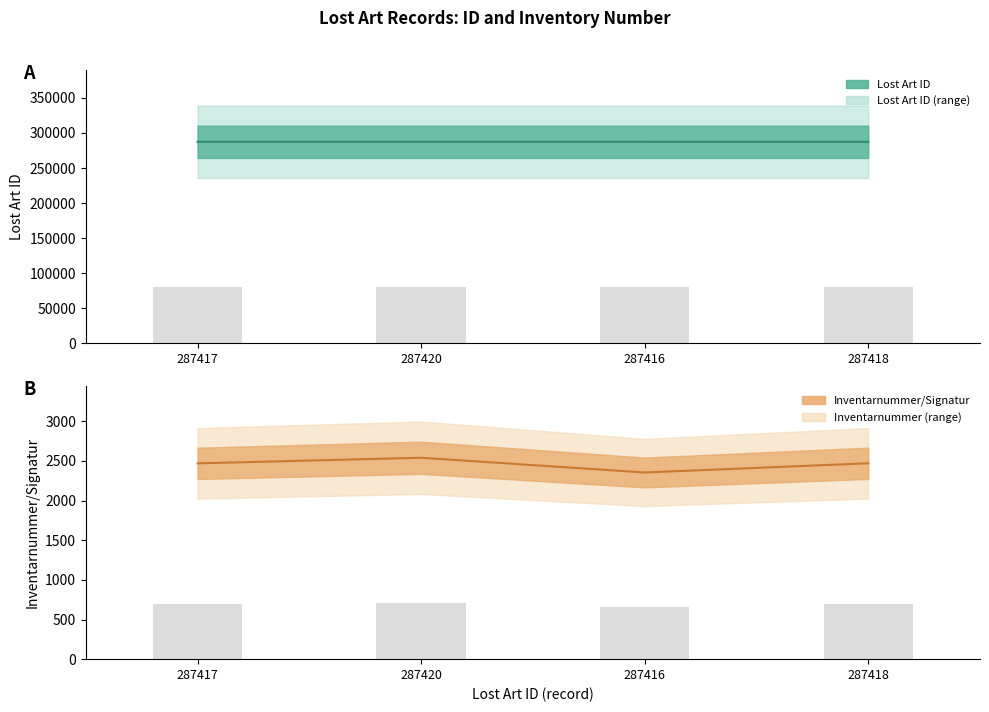

What is the difference between the maximum and minimum values in the Lost Art ID series?

4